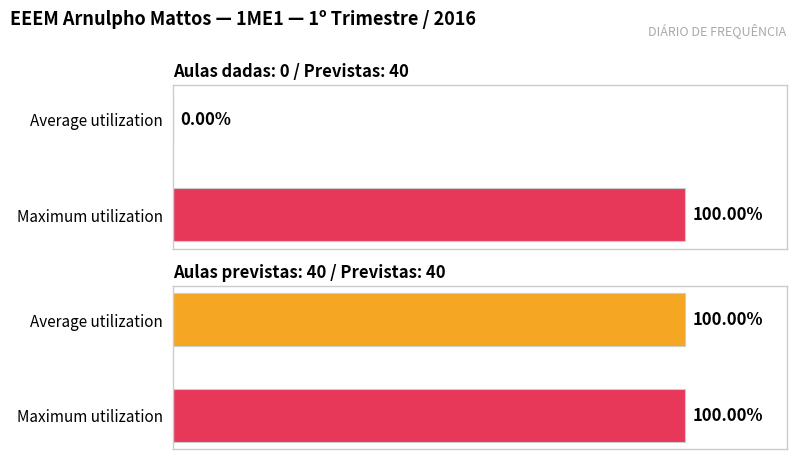

At how many categories does at least one series exceed 27?

2